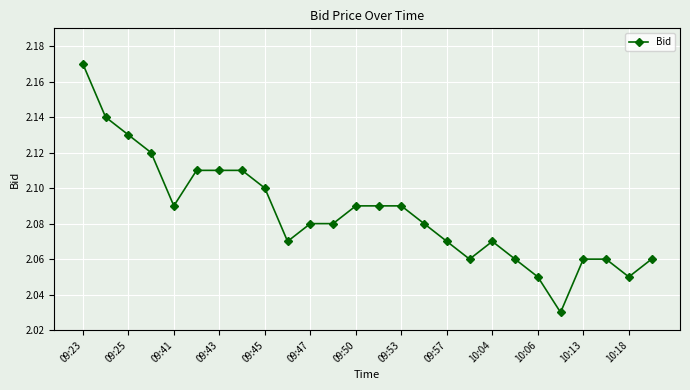

True or false: the data has more than 0 interior local peaks.

True